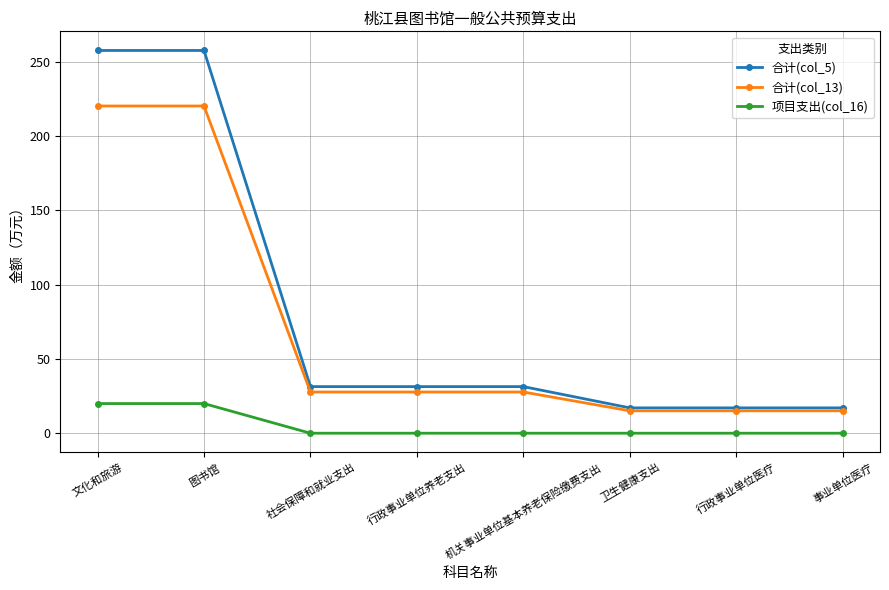

What is the sum of all 合计(col_13) values?

568.6